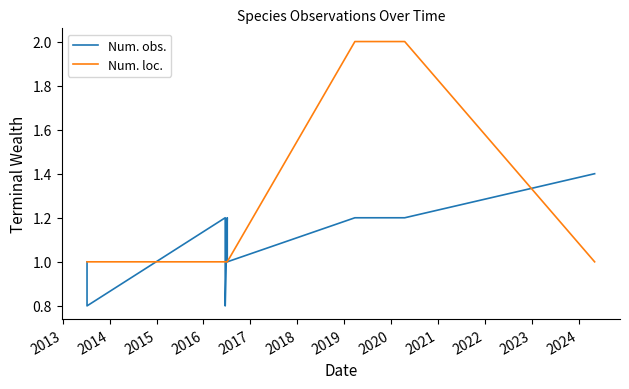

What is the label of the 7th point from the left?

2018